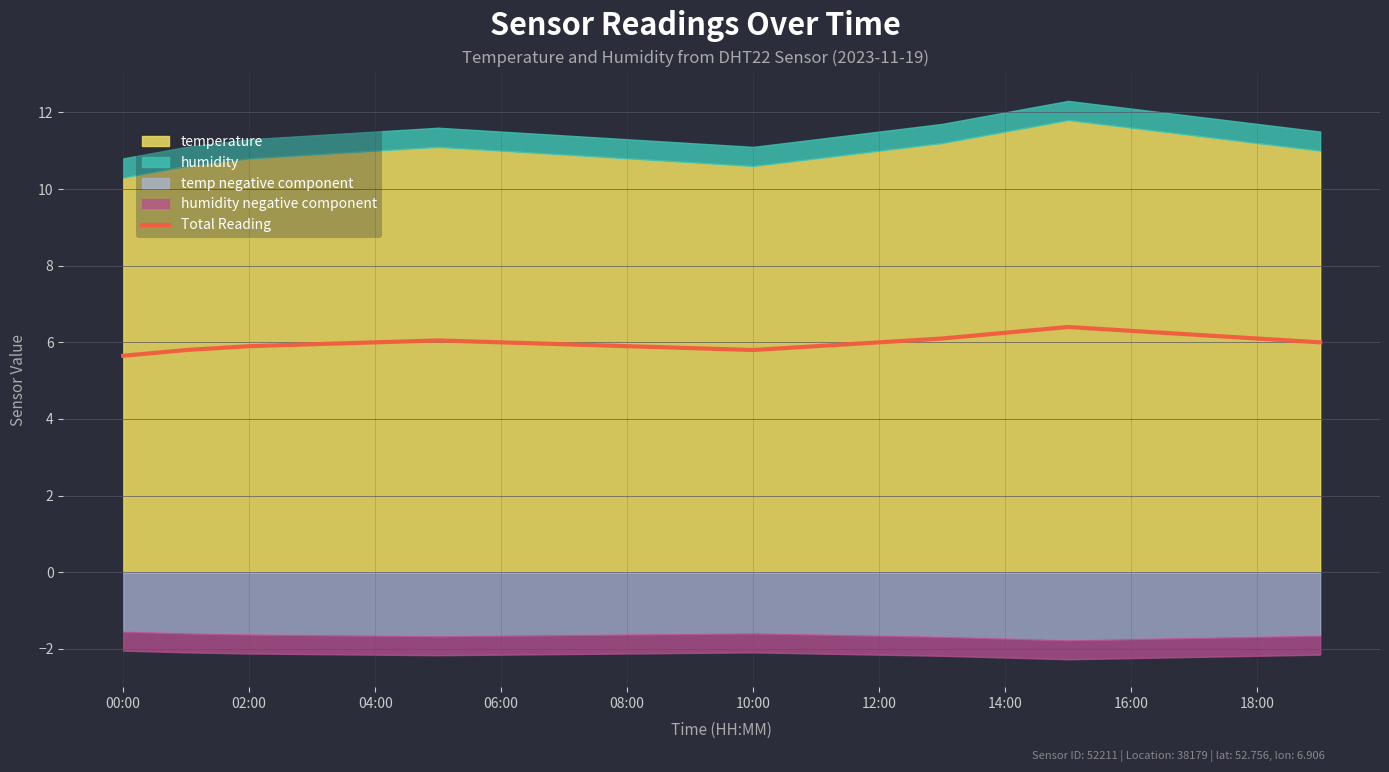

True or false: the data has more than 2 interior local peaks.

False